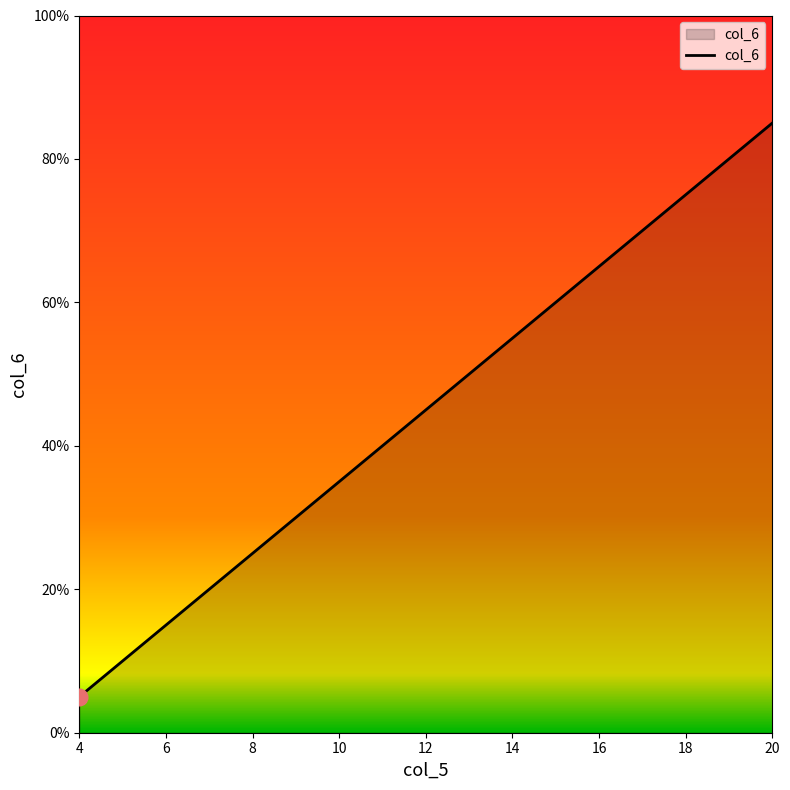

What is the minimum value shown in the chart?

5